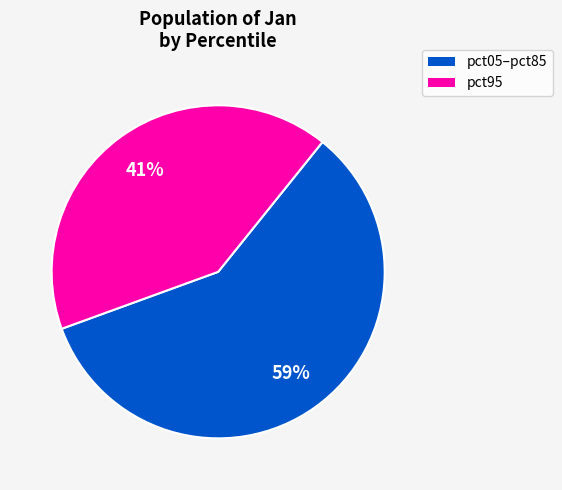

To the nearest percent, what is the average slice percentage?

50%